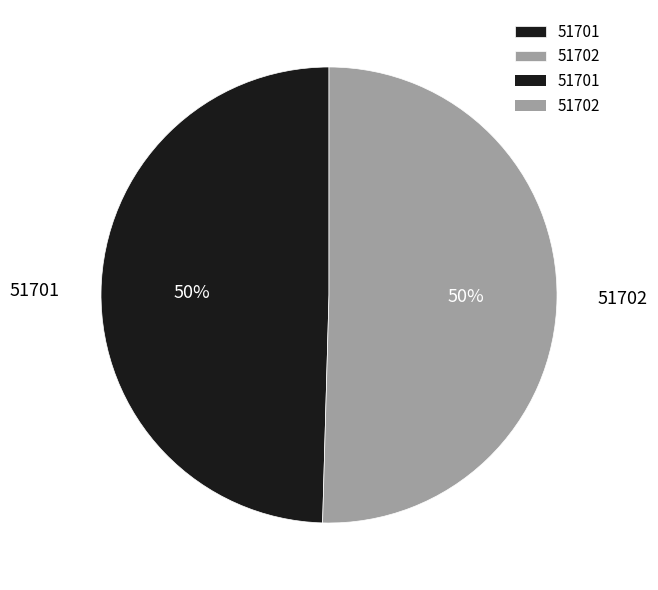

Which slice represents more than half of the pie?

51702